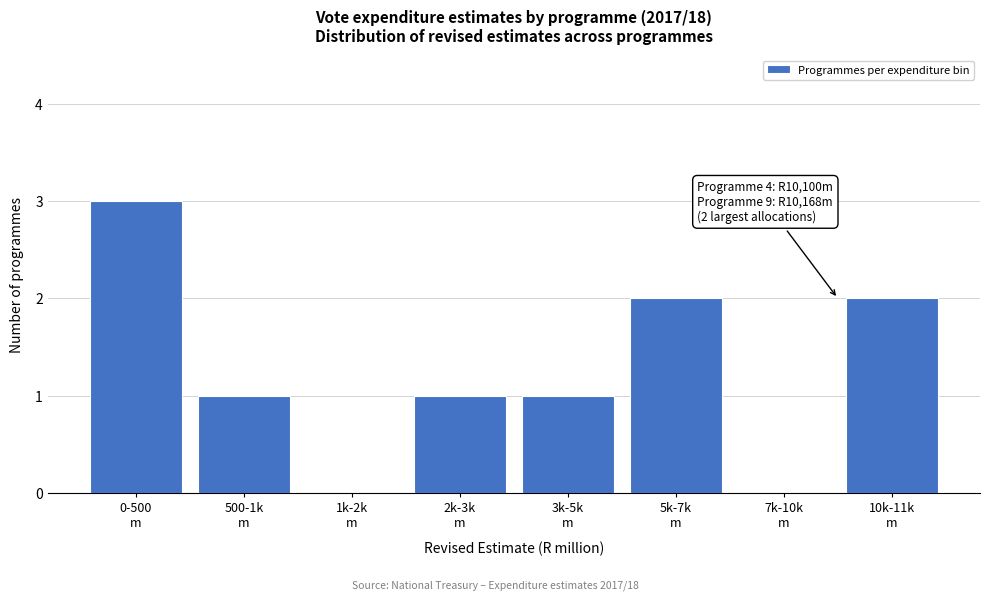

What is the sum of all values?

10